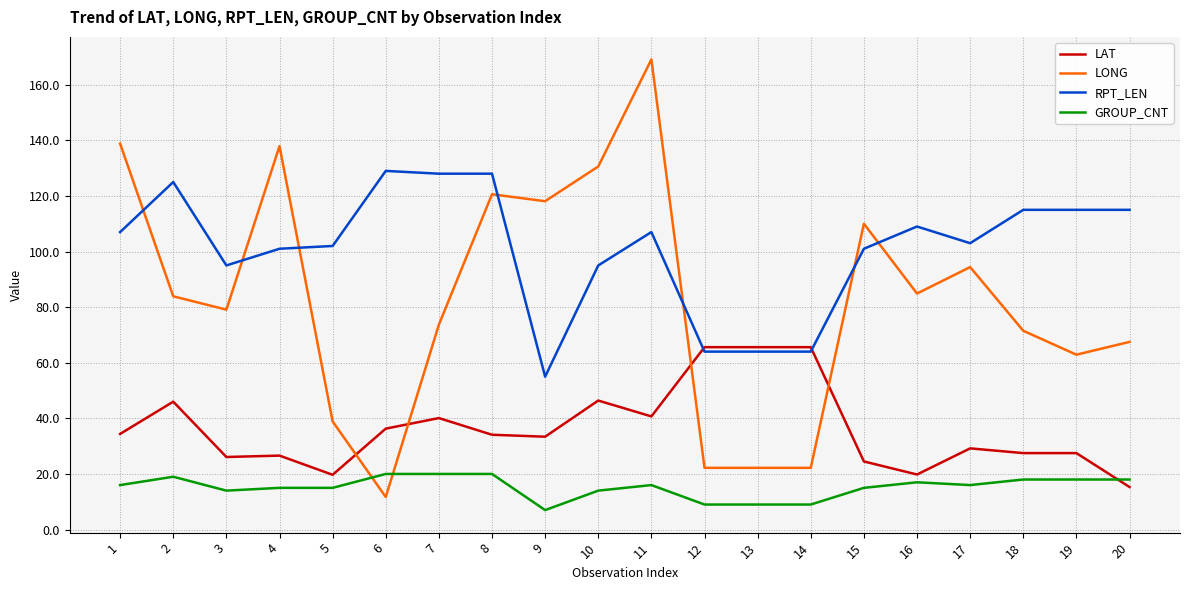

What value does the RPT_LEN series have at 5?

102.0